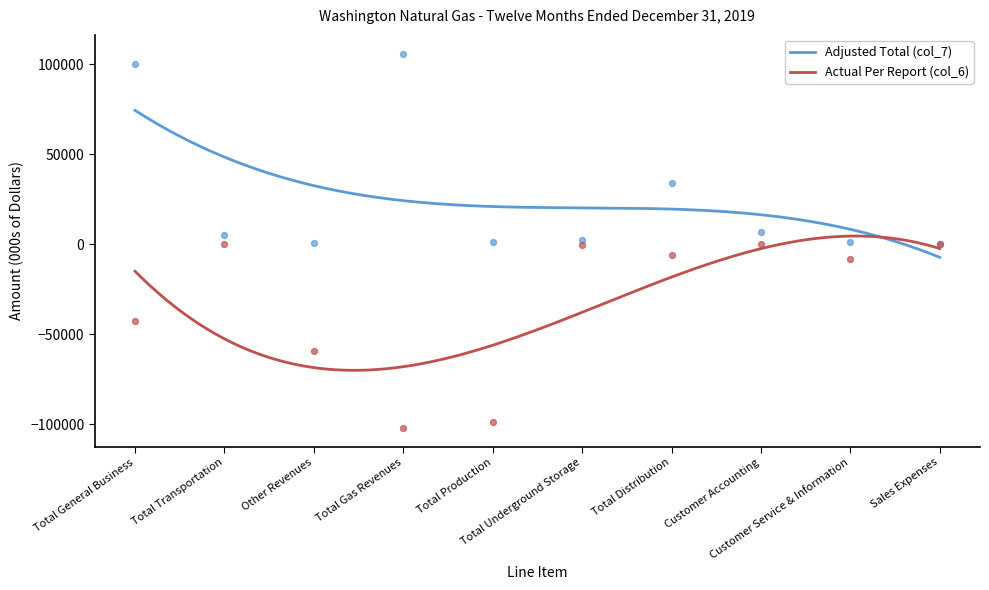

At how many categories does at least one series exceed 5508?

4